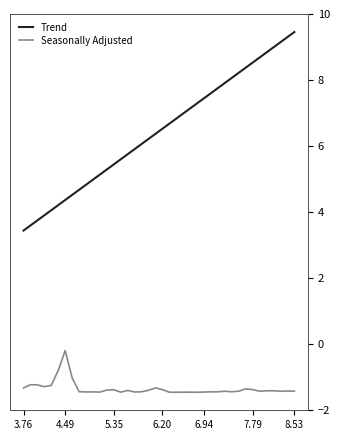

At which label does Trend reach its minimum?

3.76